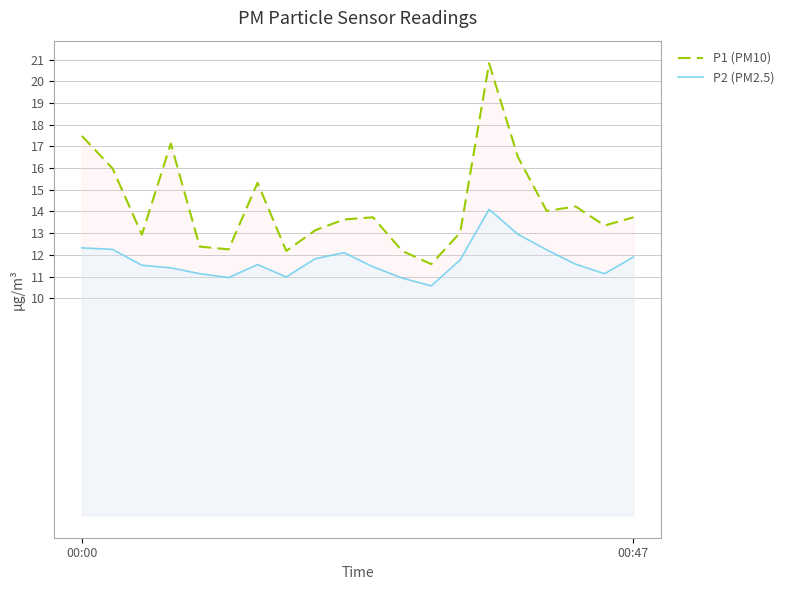

The P2 (PM2.5) series shows 17.3 at 00:47. True or false?

False